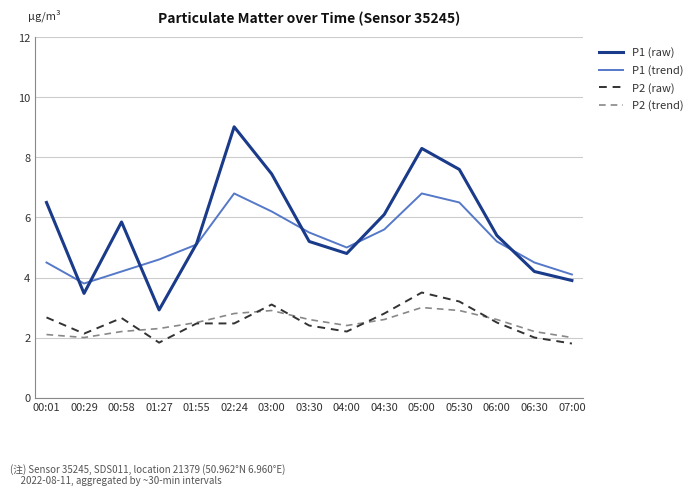

At how many categories does at least one series exceed 1?

15